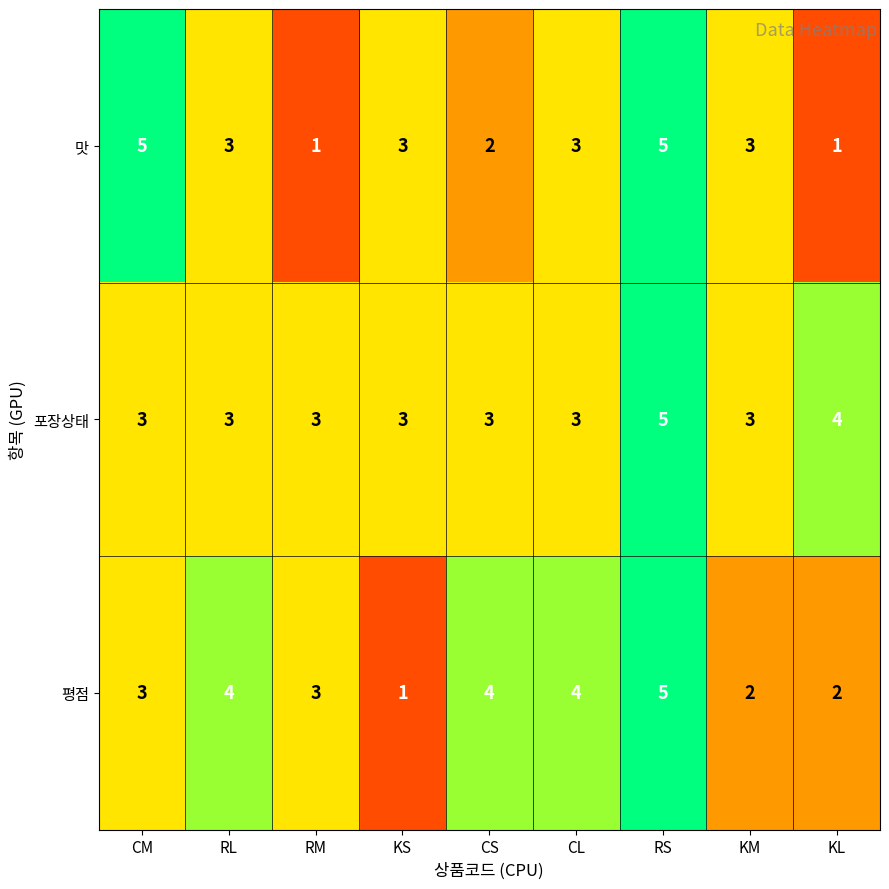

Which series has the largest total across all categories?

포장상태